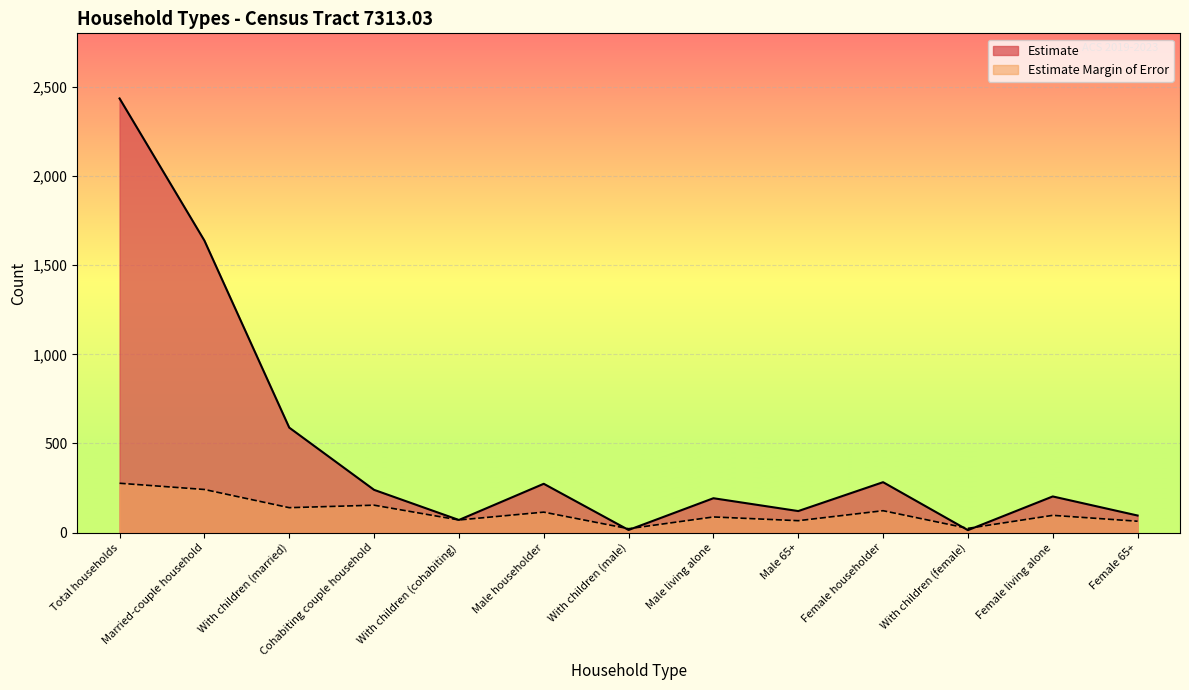

What are all the series names shown in the legend?

Estimate, Estimate Margin of Error